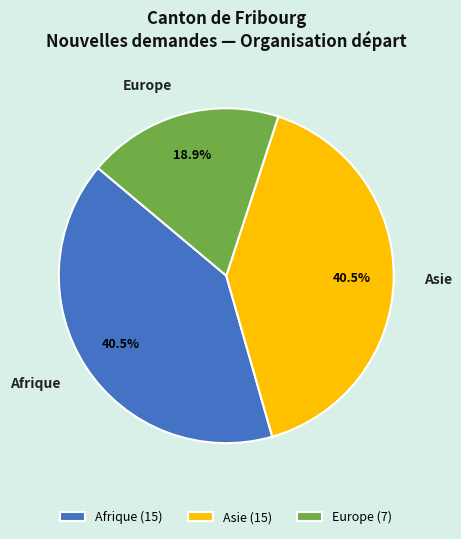

How many segments does this pie chart have?

3